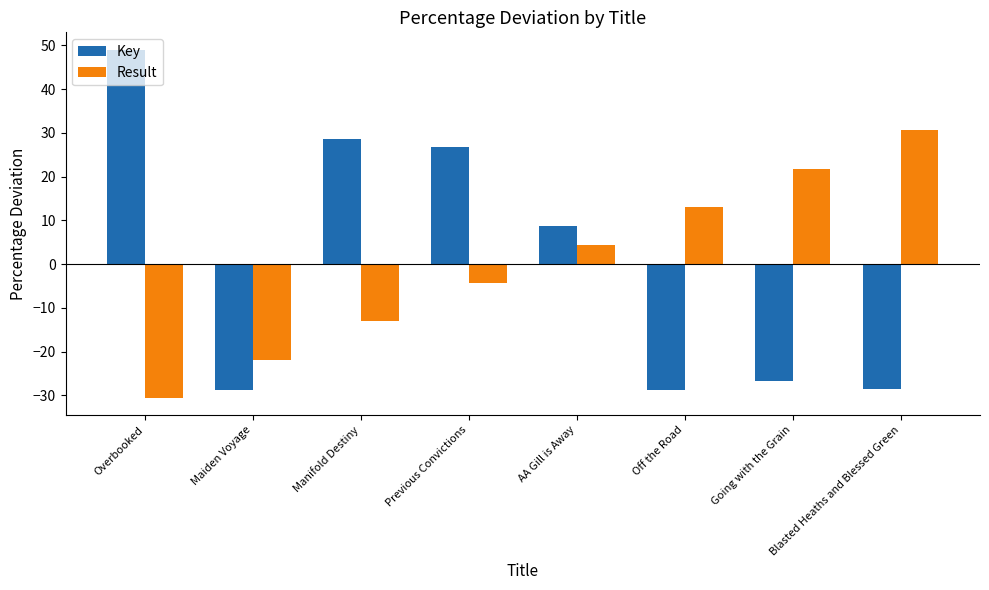

How many bars are there in total?

16